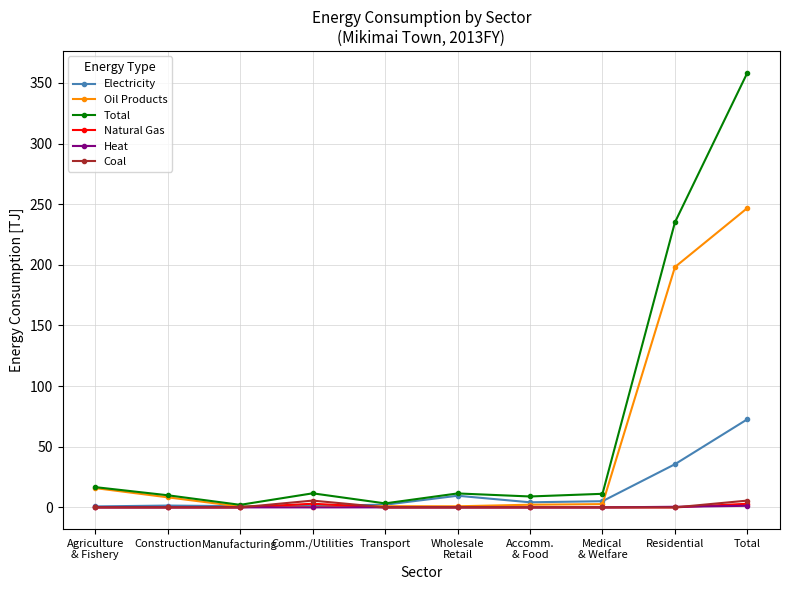

At which category is the sum across all series the highest?

Total